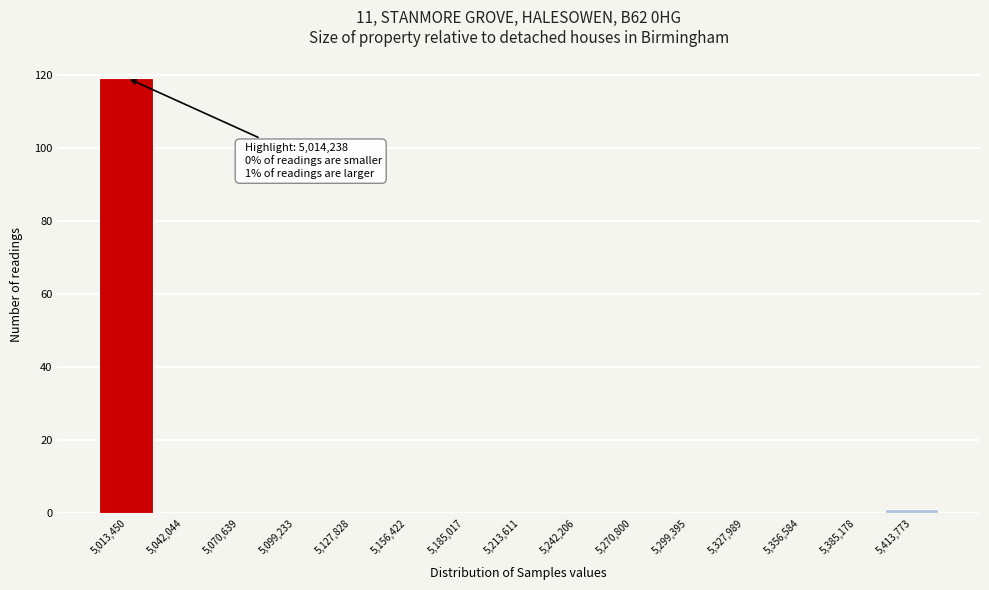

Reading left to right, extract all data points from this chart.

5,013,450=119	5,042,044=0	5,070,639=0	5,099,233=0	5,127,828=0	5,156,422=0	5,185,017=0	5,213,611=0	5,242,206=0	5,270,800=0	5,299,395=0	5,327,989=0	5,356,584=0	5,385,178=0	5,413,773=1